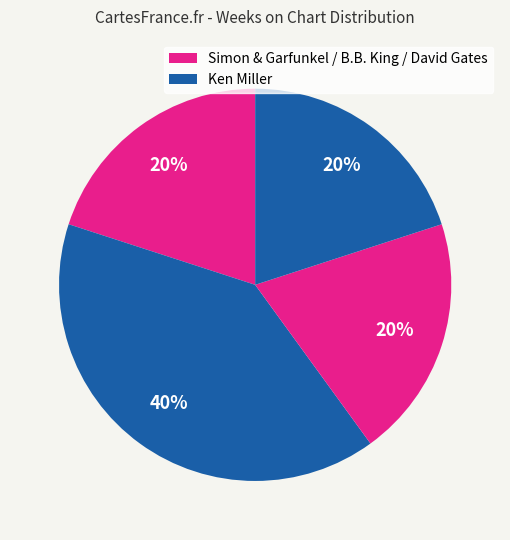

How many segments does this pie chart have?

4